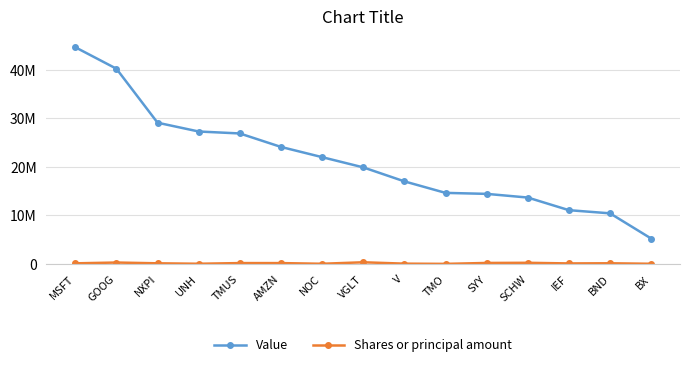

What is the total value across all series at GOOG?

40551054